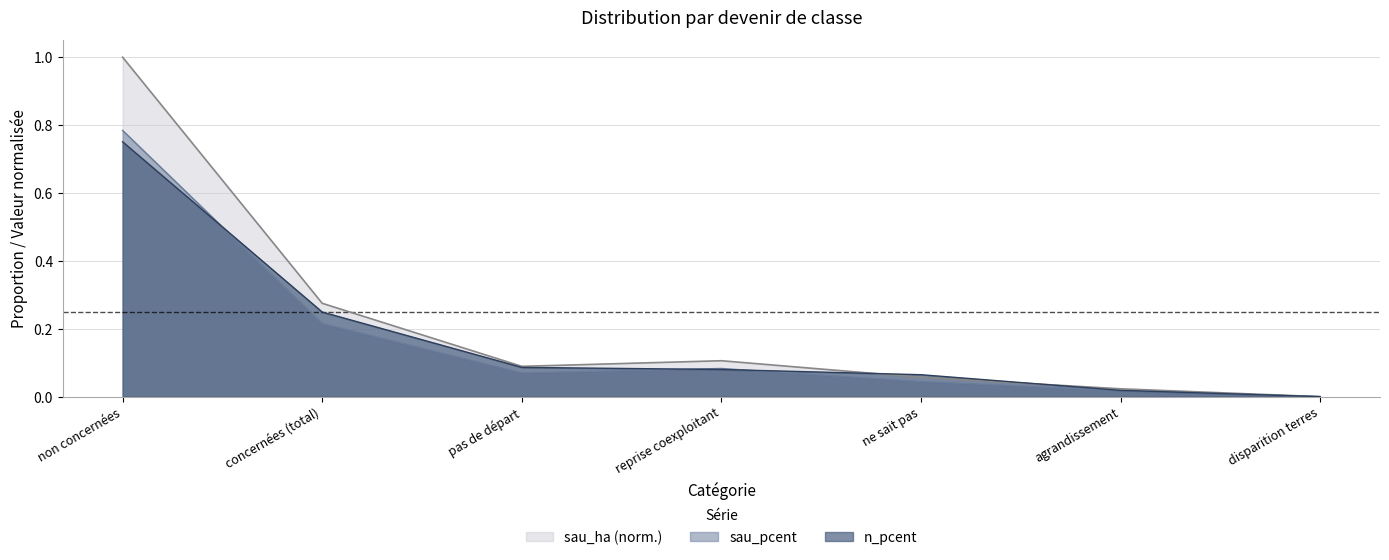

The sau_ha series shows 0.4 at concernées (total). True or false?

False